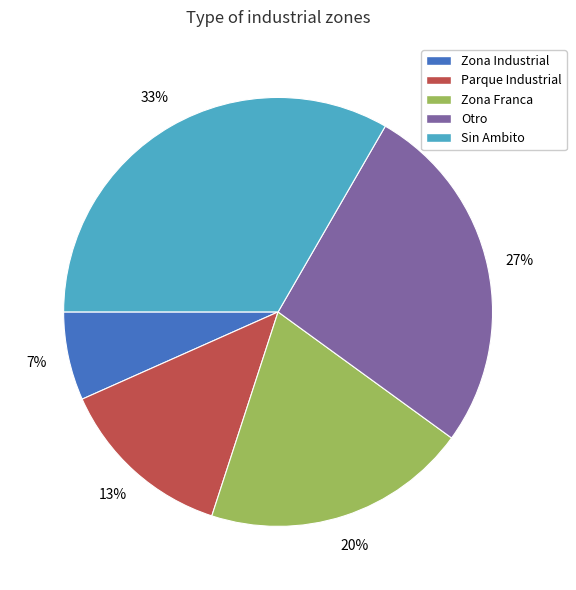

Count the number of slices in the pie.

5